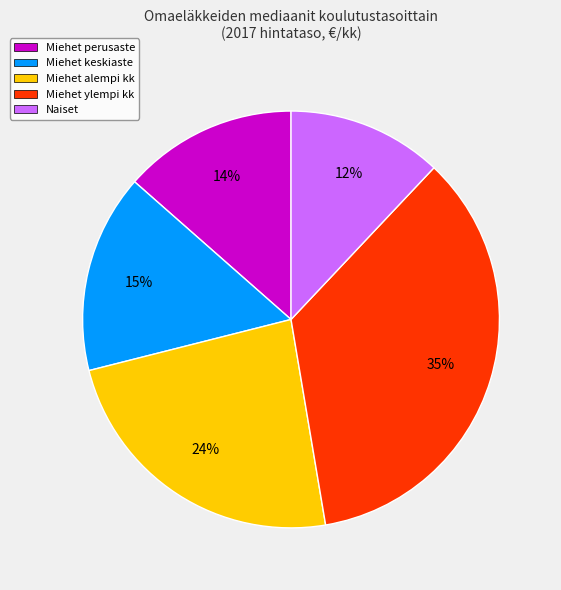

What percentage is the Miehet alempi kk slice, to the nearest percent?

24%